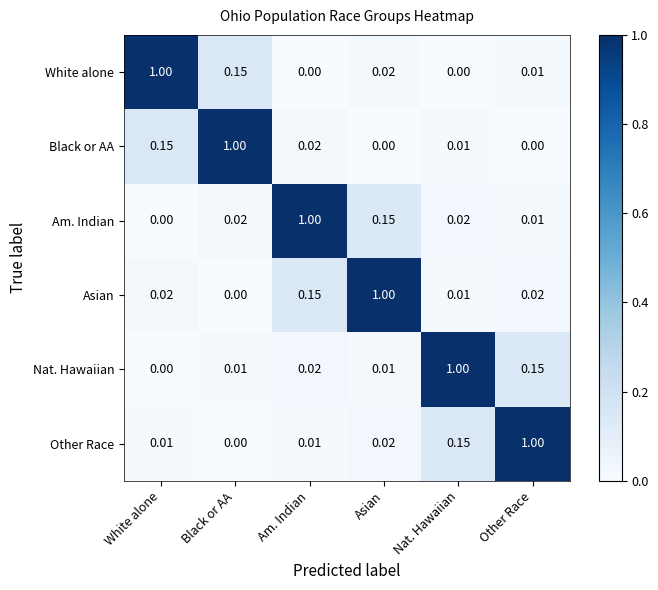

Which category has the highest value in the White alone series?

White alone